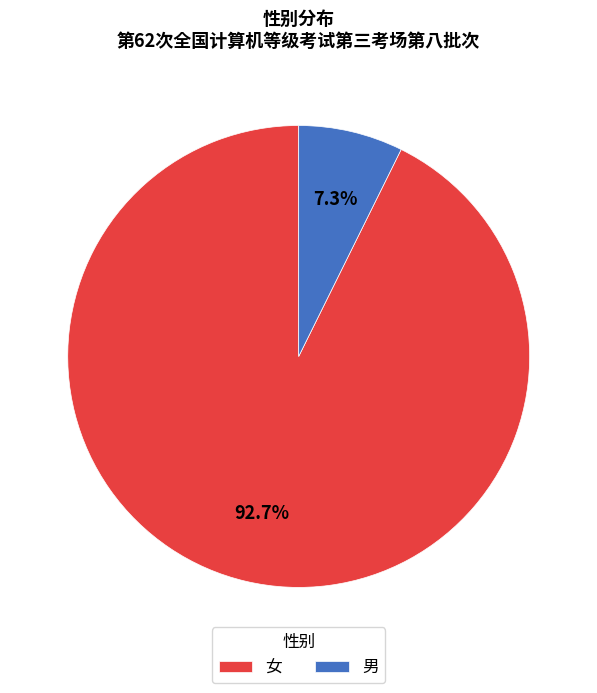

Is it true that 男 is 7% of the pie?

True